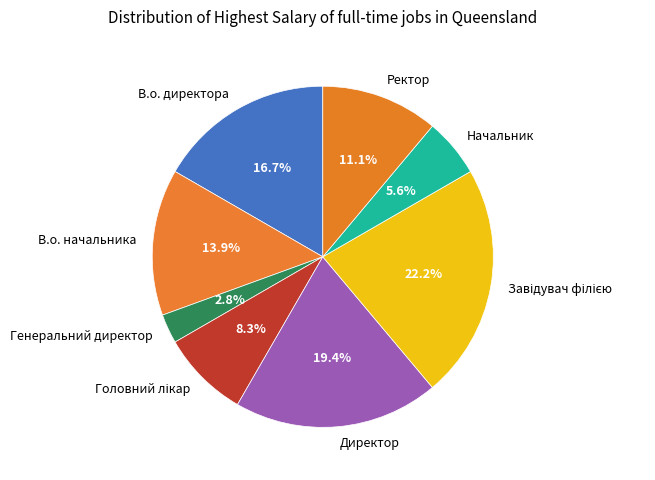

The Директор slice represents 19% of the pie. True or false?

True